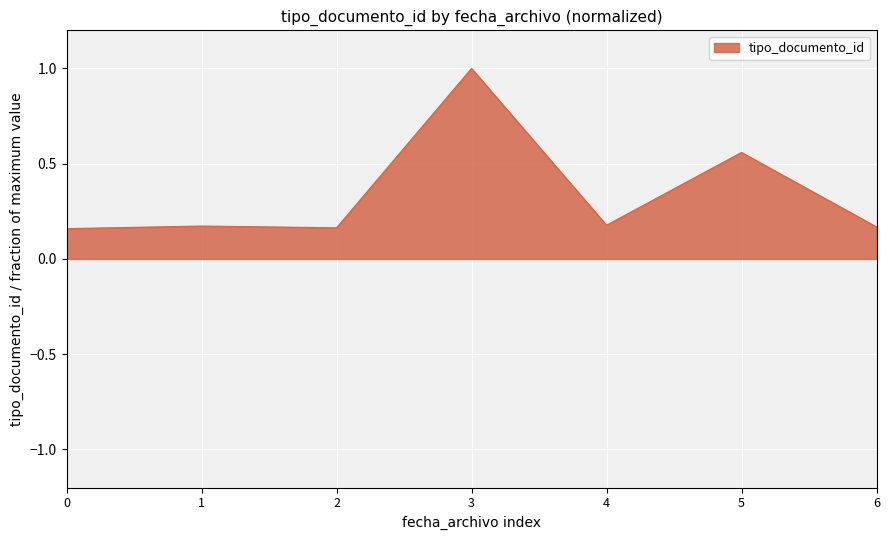

What is the difference between the second highest and second lowest values?

0.4